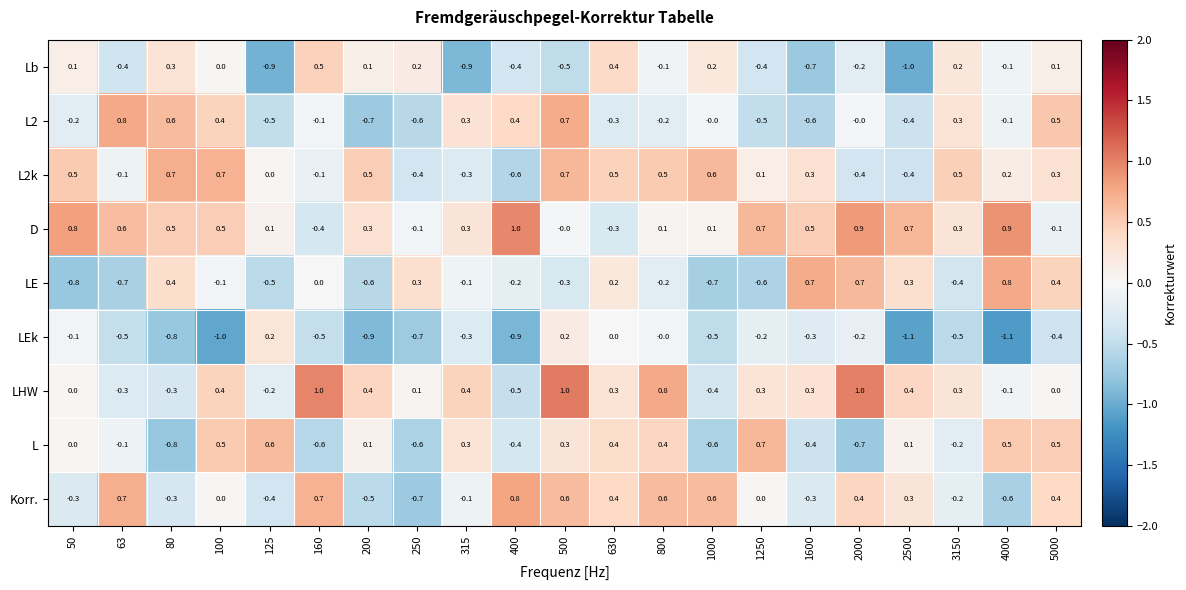

Which series has the largest total across all categories?

D